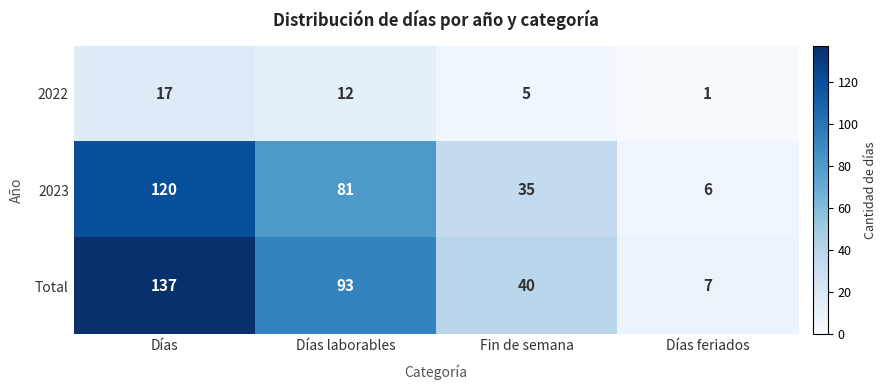

Which category has the highest value in the 2023 series?

Días